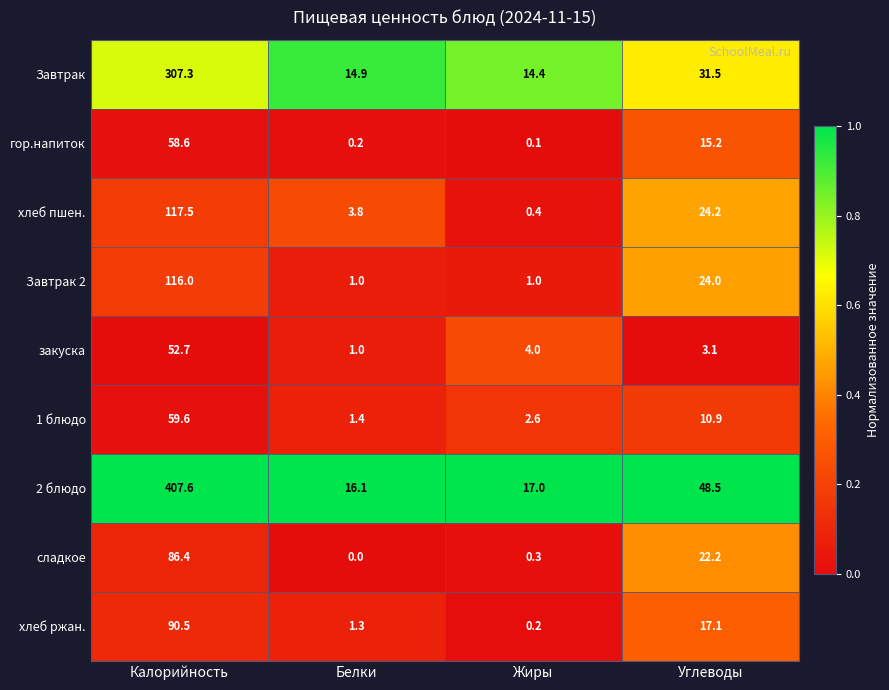

Count the number of data series in this chart.

9